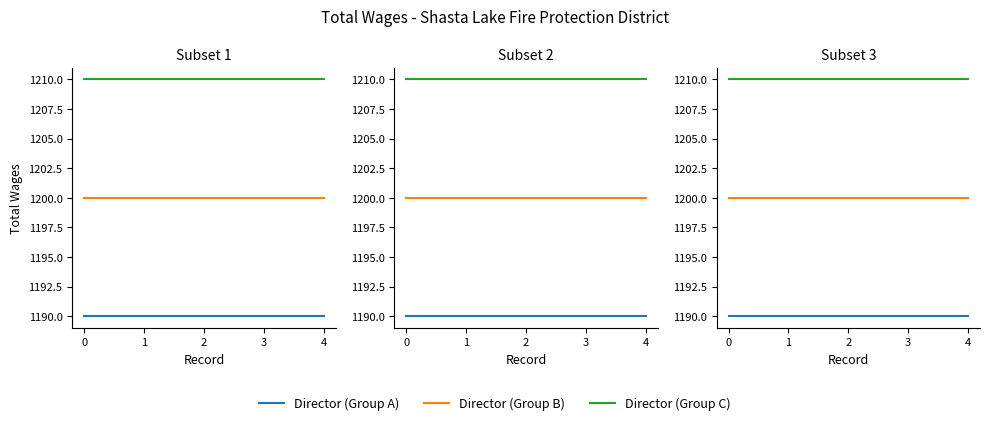

The value of Director (Group C) at 1 is 1210. True or false?

True